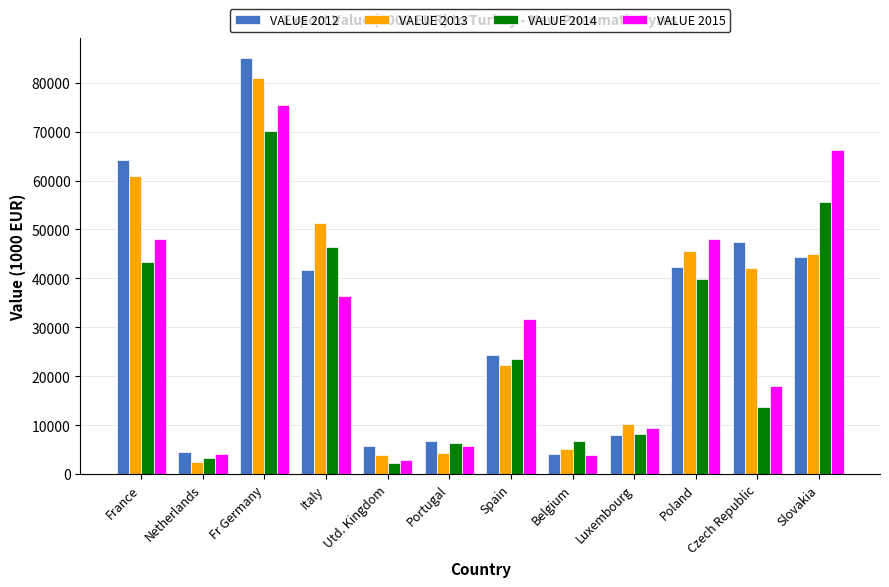

How many bars are there in total?

48